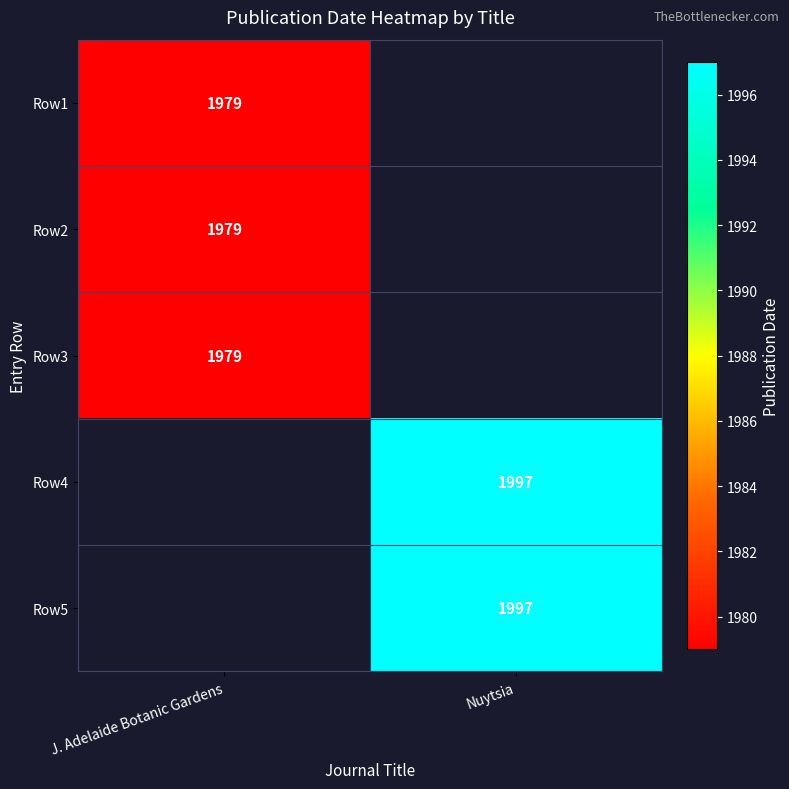

The value of Row3 at J. Adelaide Botanic Gardens is 449. True or false?

False